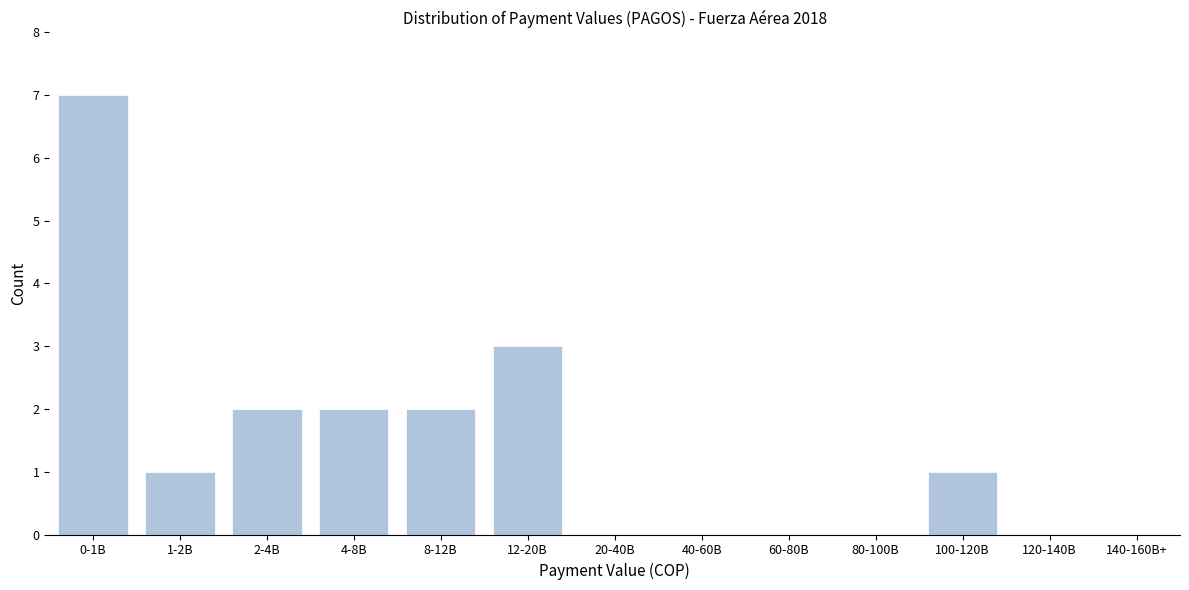

Reading left to right, extract all data points from this chart.

0-1B=7	1-2B=1	2-4B=2	4-8B=2	8-12B=2	12-20B=3	20-40B=0	40-60B=0	60-80B=0	80-100B=0	100-120B=1	120-140B=0	140-160B+=0